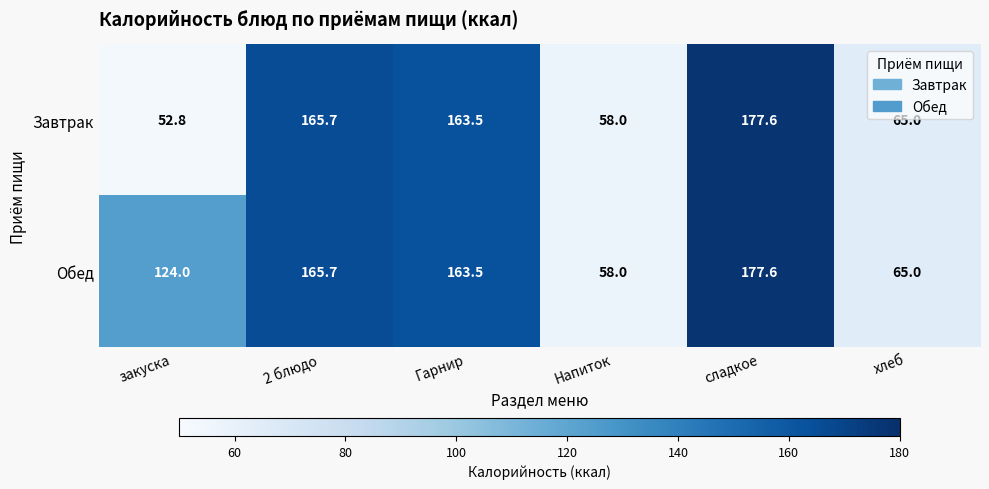

Rank the series at закуска from lowest to highest value.

Завтрак, Обед